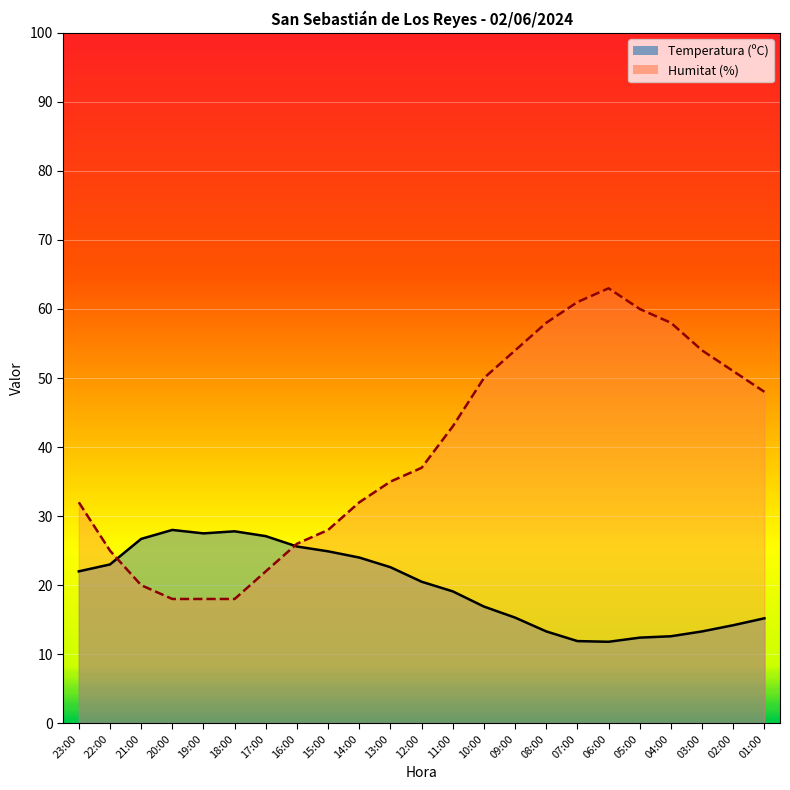

Count the number of categories in the chart.

23